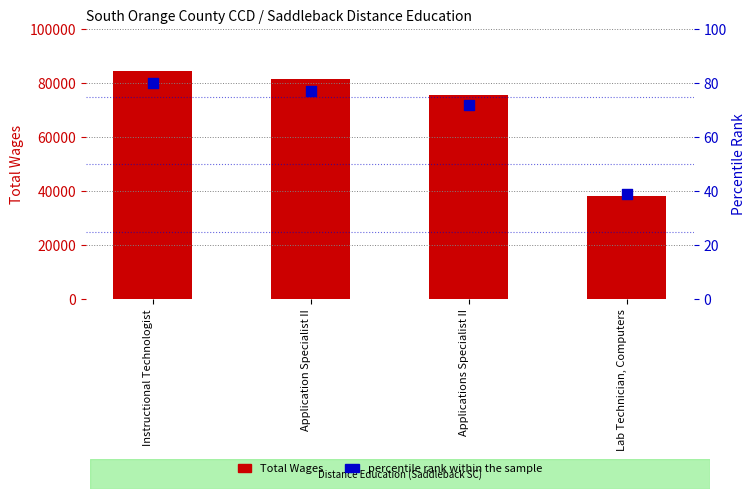

Is the value of Total Wages at Instructional Technologist greater than the value of percentile rank within the sample at Applications Specialist II?

Yes